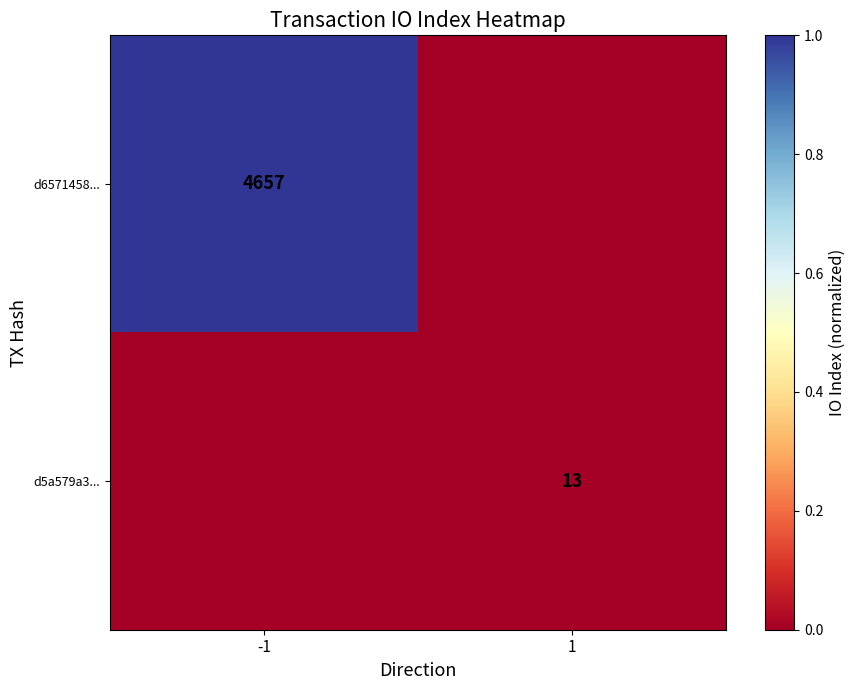

True or false: d5a579a3... has a value of 6 at 1.

False